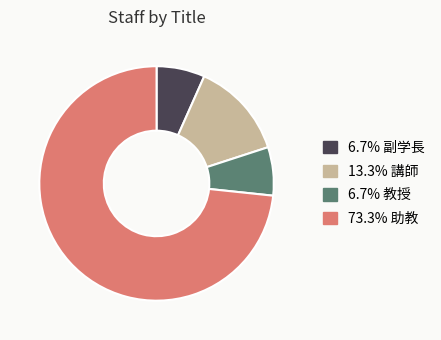

Is there any slice that represents more than half of the pie?

Yes